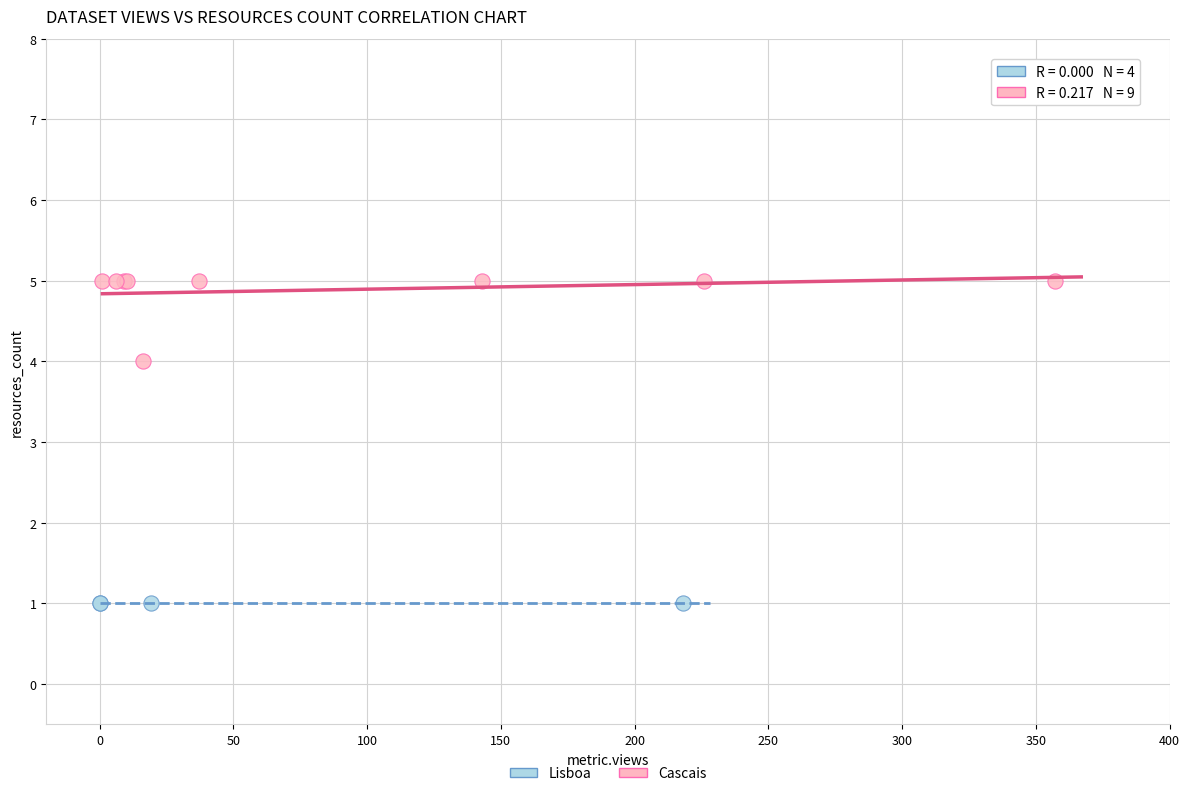

Which series contains the highest Y value?

Cascais